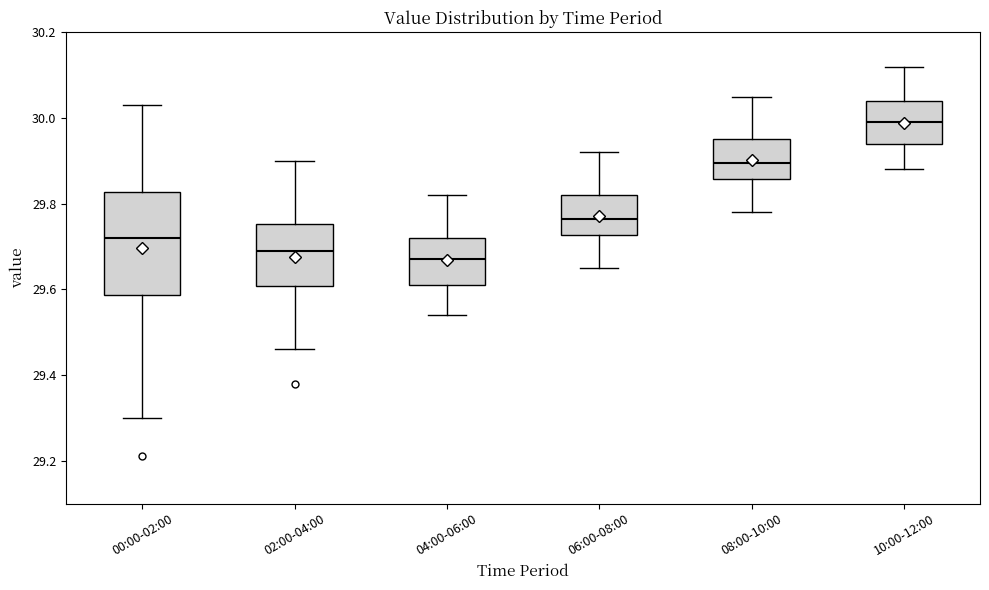

Reading left to right, read every box against the y-axis: the position of its median line, the range the box covers, and the ends of its whiskers. The values are not printed on the chart, so give them approximately, as read against the axis.

00:00-02:00: median 29.72, box 29.58 to 29.82, whiskers 29.30 to 30.04
02:00-04:00: median 29.70, box 29.60 to 29.76, whiskers 29.46 to 29.90
04:00-06:00: median 29.68, box 29.62 to 29.72, whiskers 29.54 to 29.82
06:00-08:00: median 29.76, box 29.72 to 29.82, whiskers 29.66 to 29.92
08:00-10:00: median 29.90, box 29.86 to 29.96, whiskers 29.78 to 30.06
10:00-12:00: median 30.00, box 29.94 to 30.04, whiskers 29.88 to 30.12